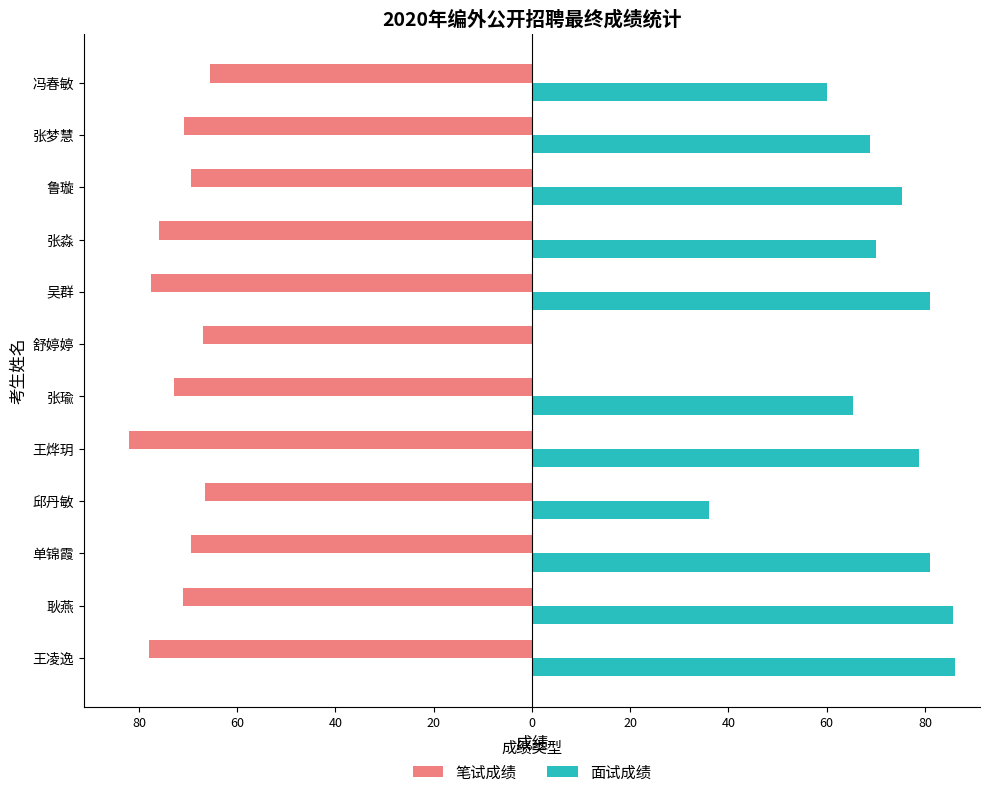

What are all the series names shown in the legend?

笔试成绩, 面试成绩